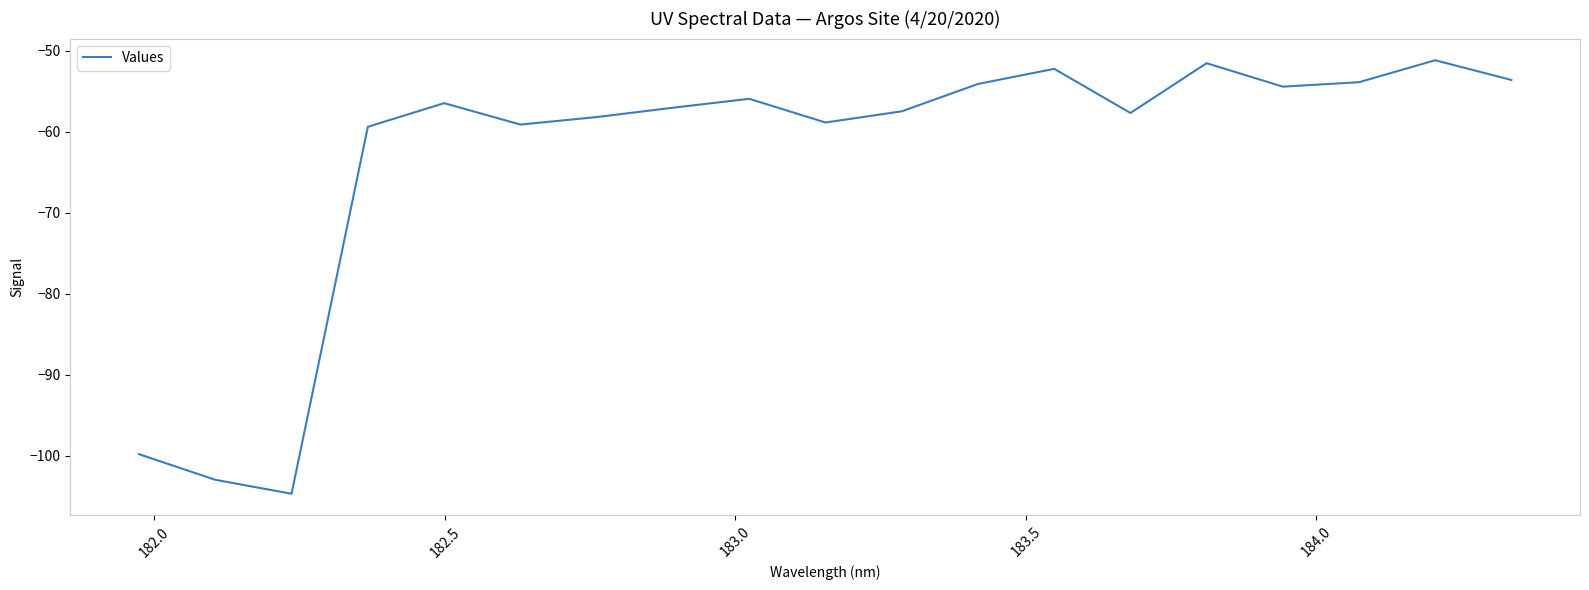

What is the sum of all values?

-1198.6